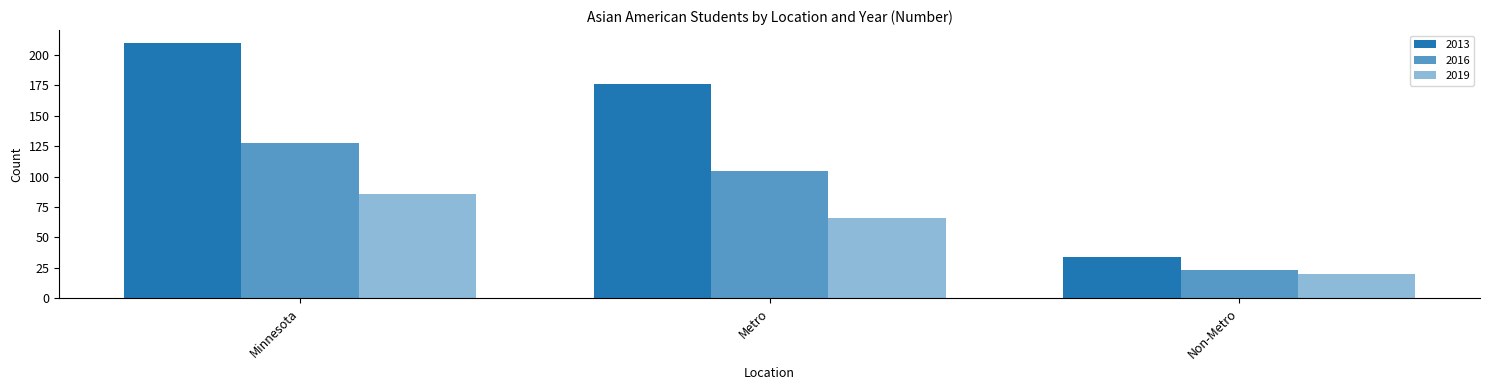

Which category has the highest value across all series?

Minnesota